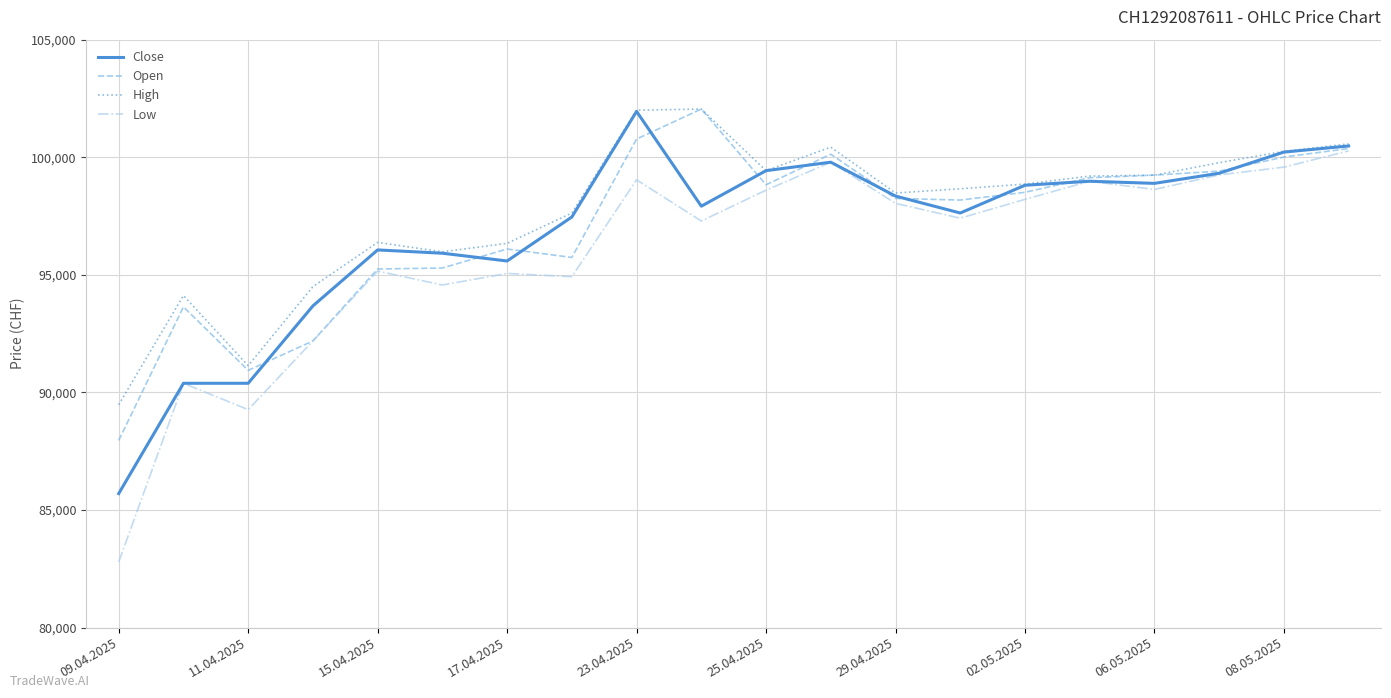

What is the lowest value of the High series?

89480